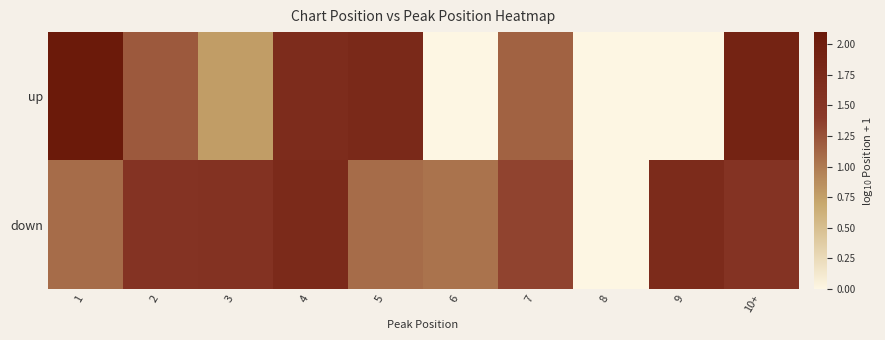

What is the maximum value shown in the chart?

2.1